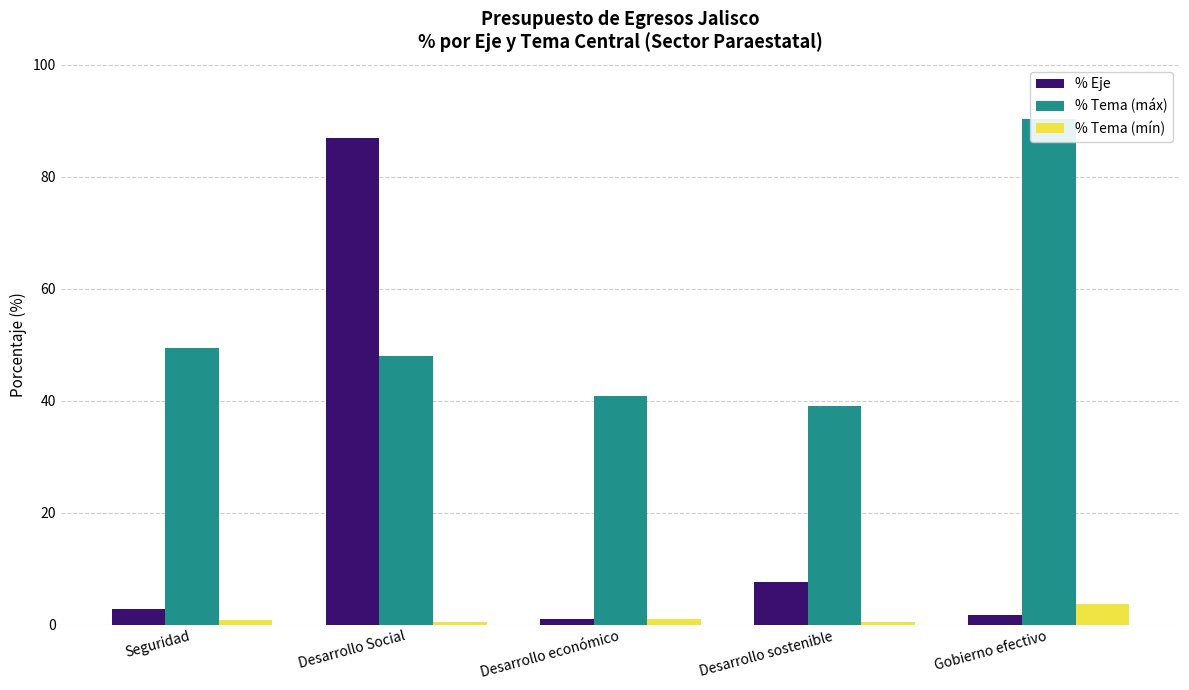

Which has a higher value, Gobierno efectivo or Desarrollo sostenible?

Desarrollo sostenible